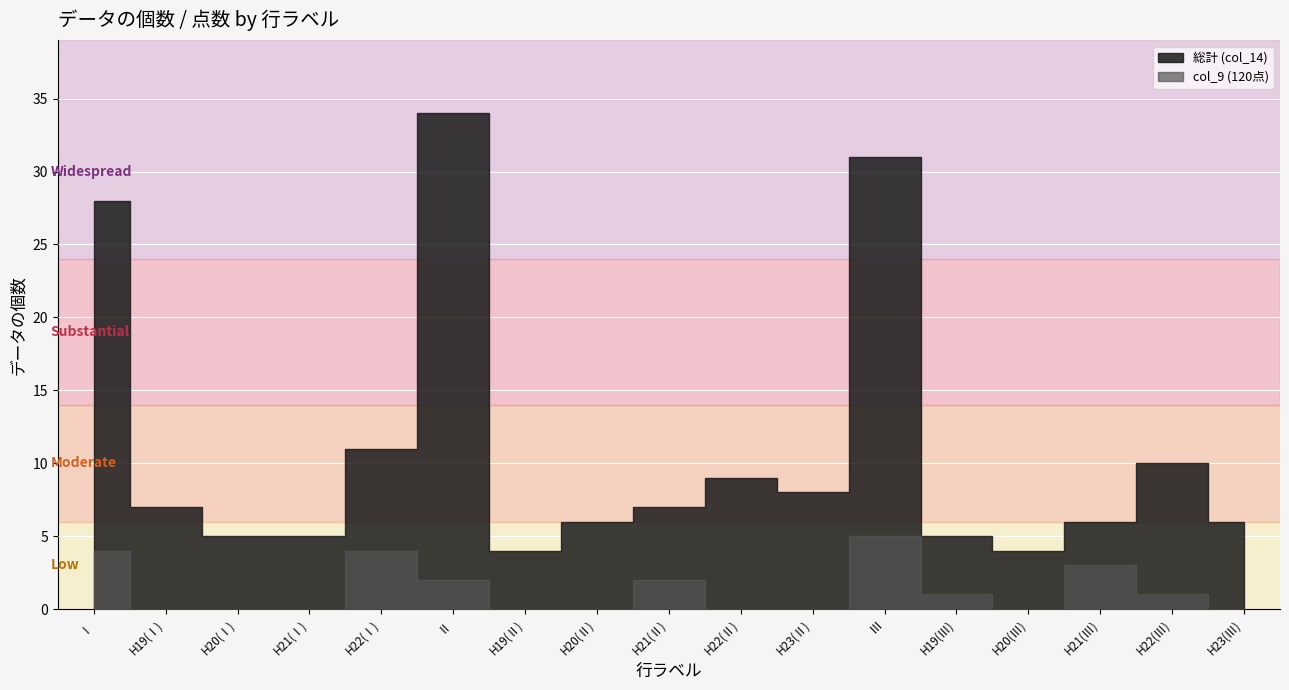

Between H23(Ⅲ) and H21(Ⅱ), which is larger?

H21(Ⅱ)